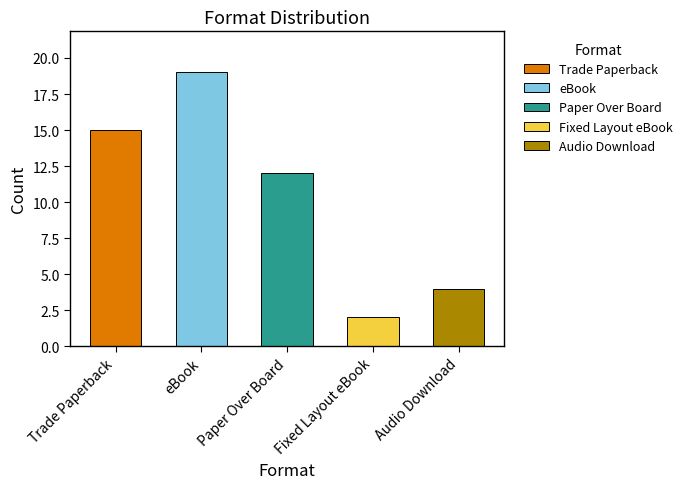

How many bars are there in total?

5